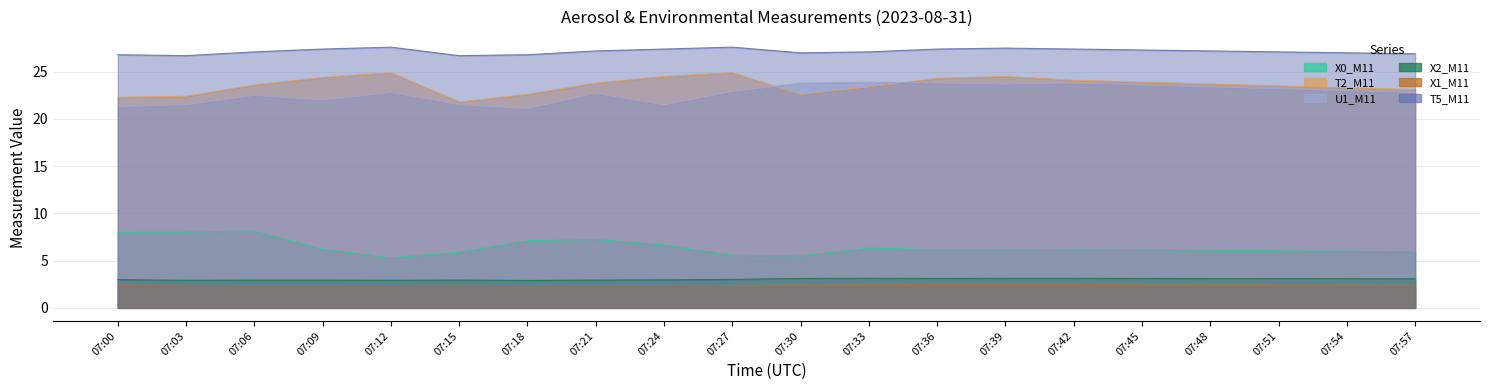

True or false: X0_M11 and X1_M11 intersect in this chart.

False